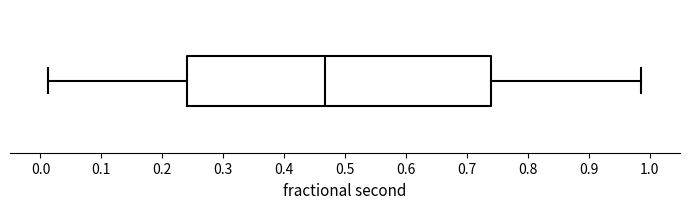

Read this box plot against the x-axis: the position of the median line, the range covered by the box, and the ends of both whiskers. The values are not printed on the chart, so give them approximately, as read against the axis.

median 0.47, box 0.24 to 0.74, whiskers 0.01 to 0.99